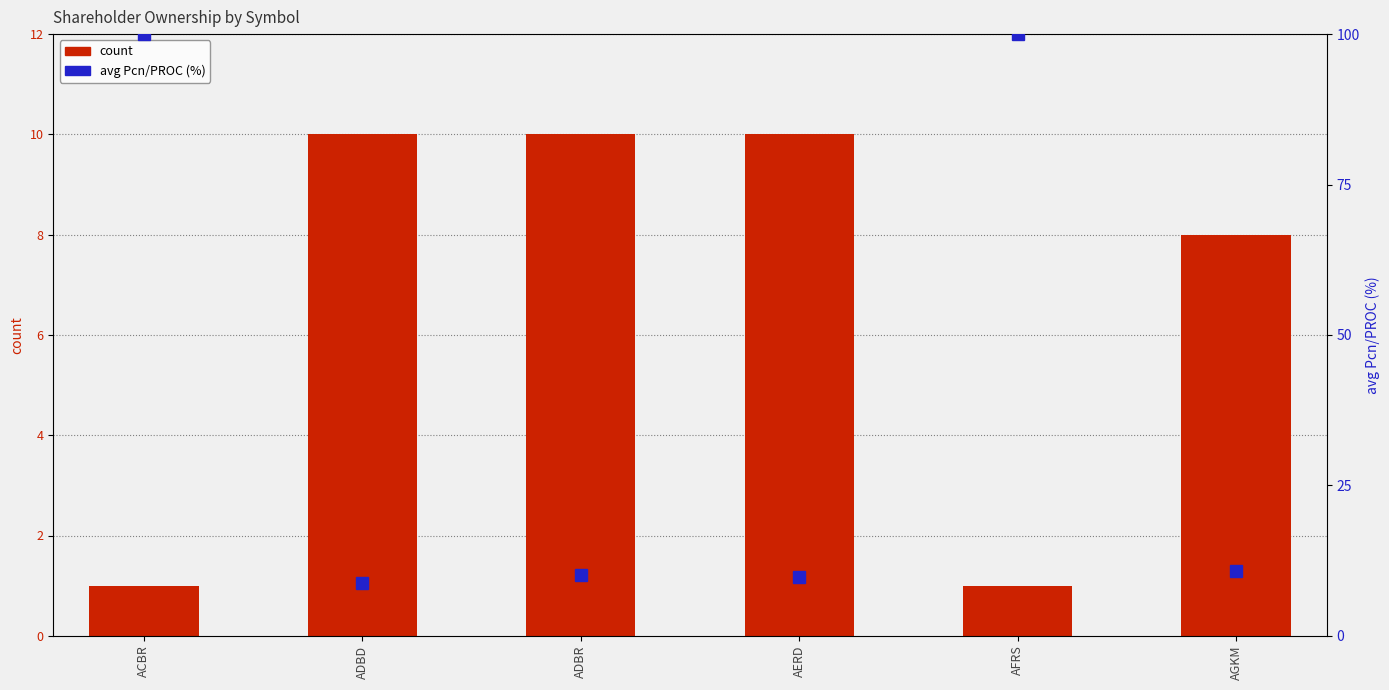

True or false: count has a value of 10.0 at ADBD.

True